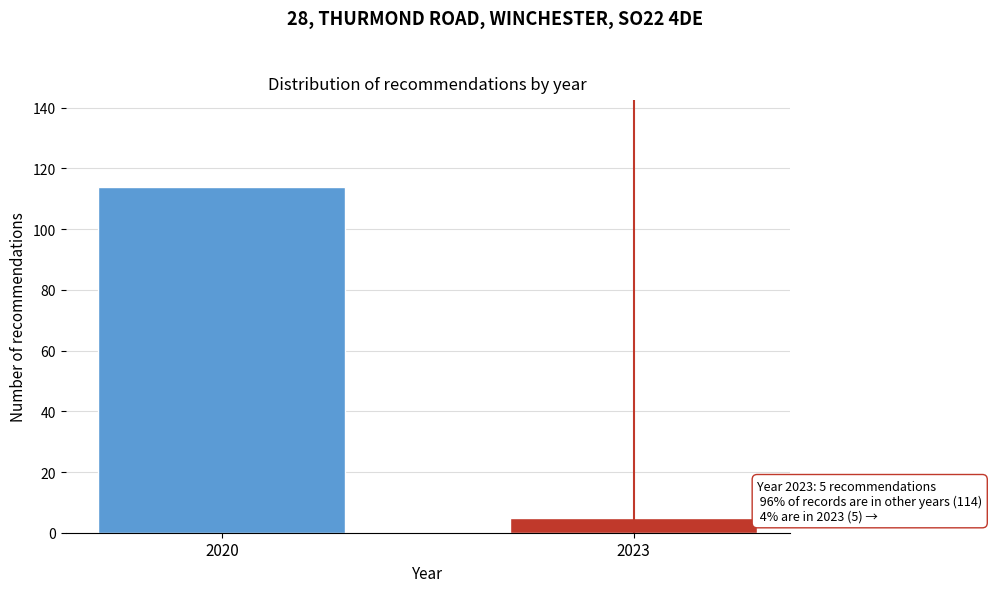

Reading left to right, transcribe all the data shown in this chart.

114	5